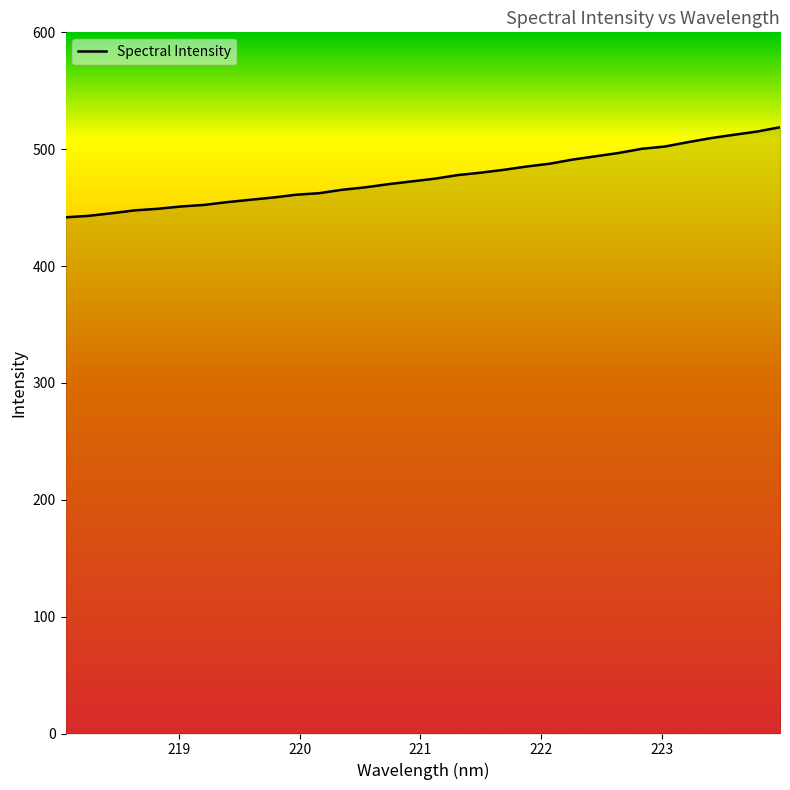

What is the greatest value displayed?

518.8